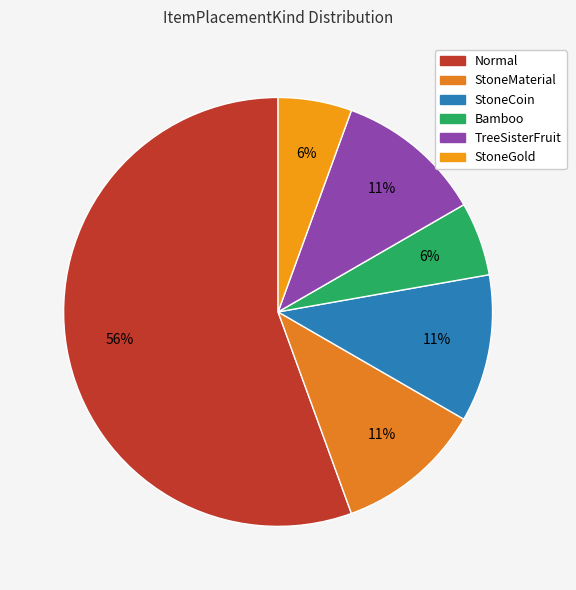

The StoneMaterial slice represents 26% of the pie. True or false?

False